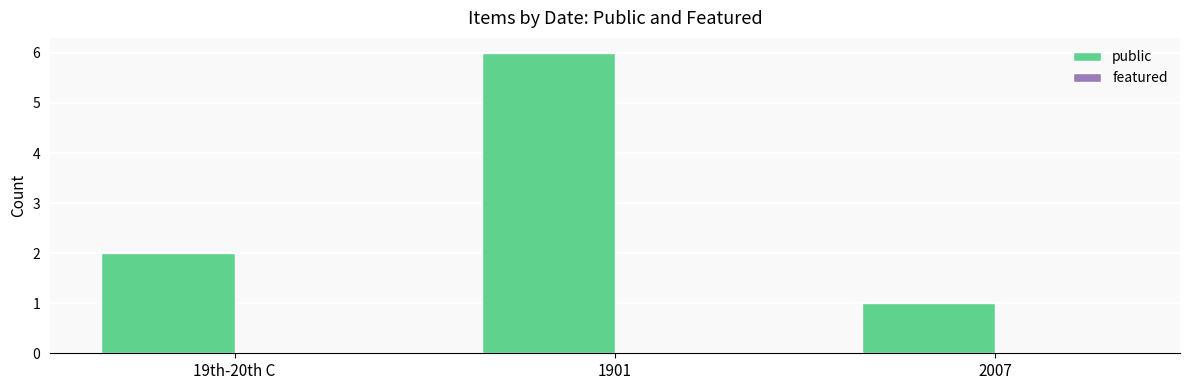

Reading left to right, transcribe all the data shown in this chart.

2	6	1